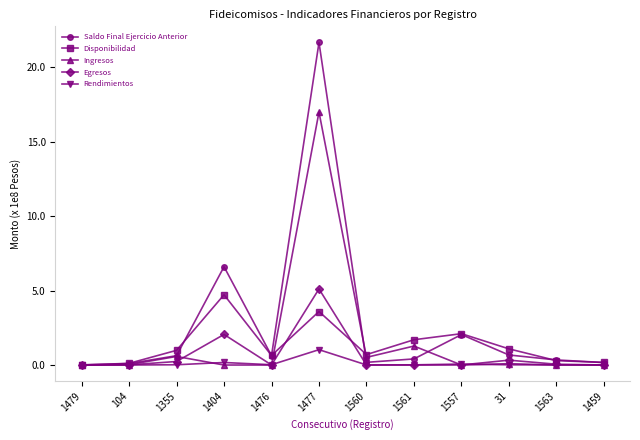

What is the difference between the maximum and minimum values in the Disponibilidad series?

4.7